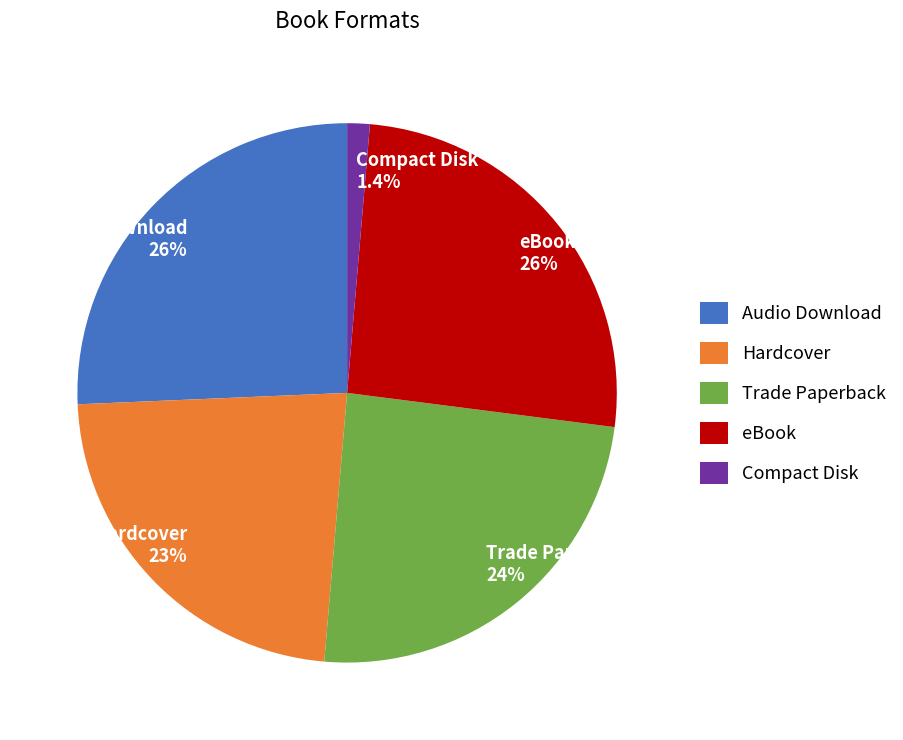

What is the smallest slice in the pie chart?

Compact Disk